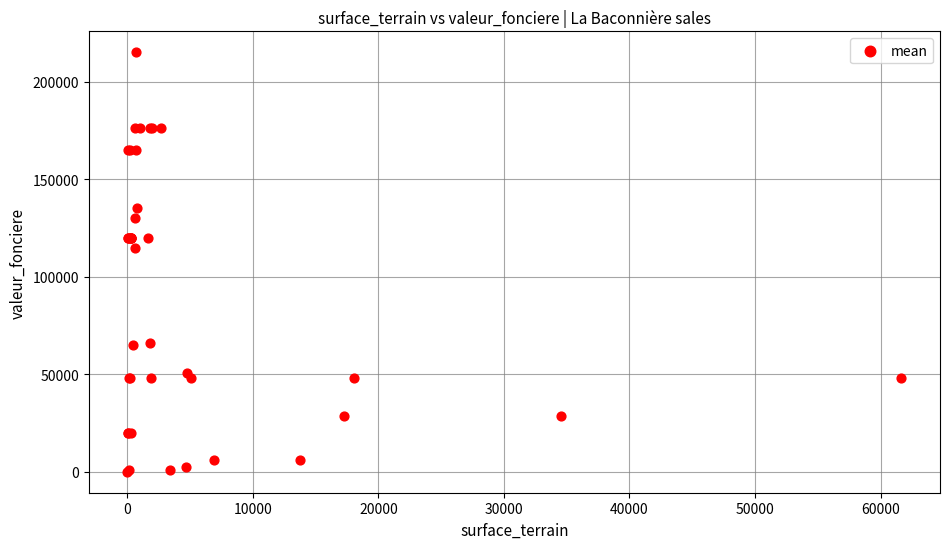

What Y value in the scatter plot is closest to 107550?

115000.0